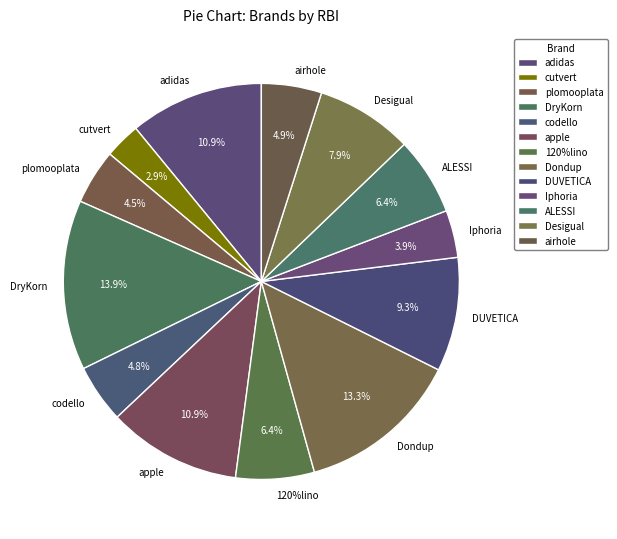

Is there any slice that represents more than half of the pie?

No